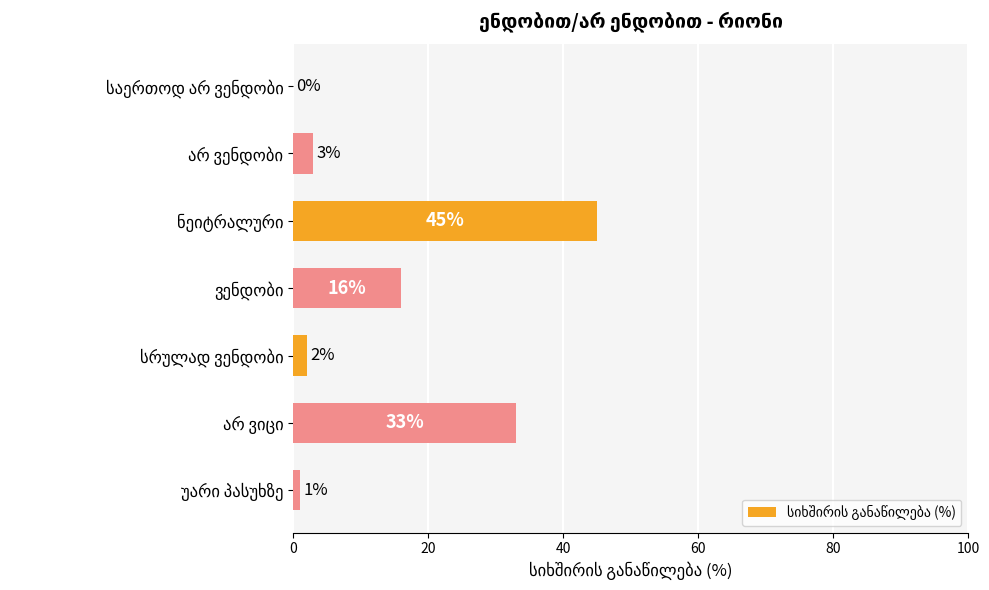

What is the maximum value shown in the chart?

45